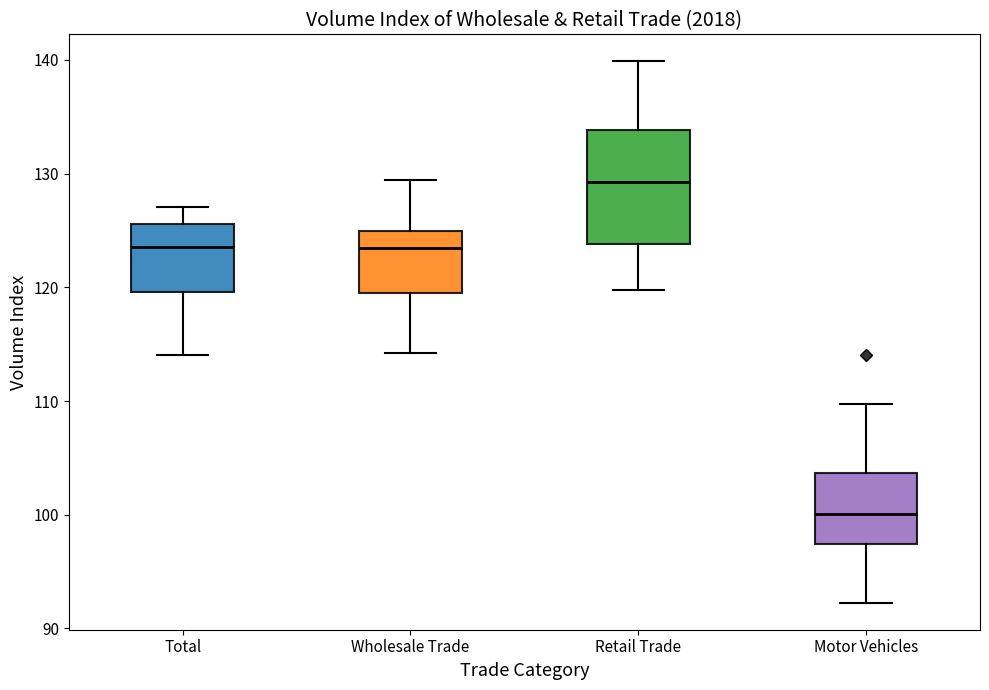

Where does the upper whisker of the box for Retail Trade end on the y-axis? The values are not printed on the chart, so give them approximately, as read against the axis.

140